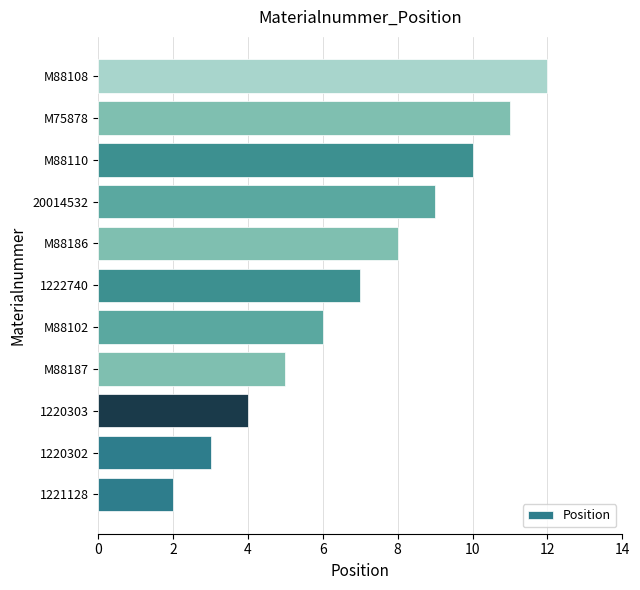

The value at M75878 is 11. True or false?

True